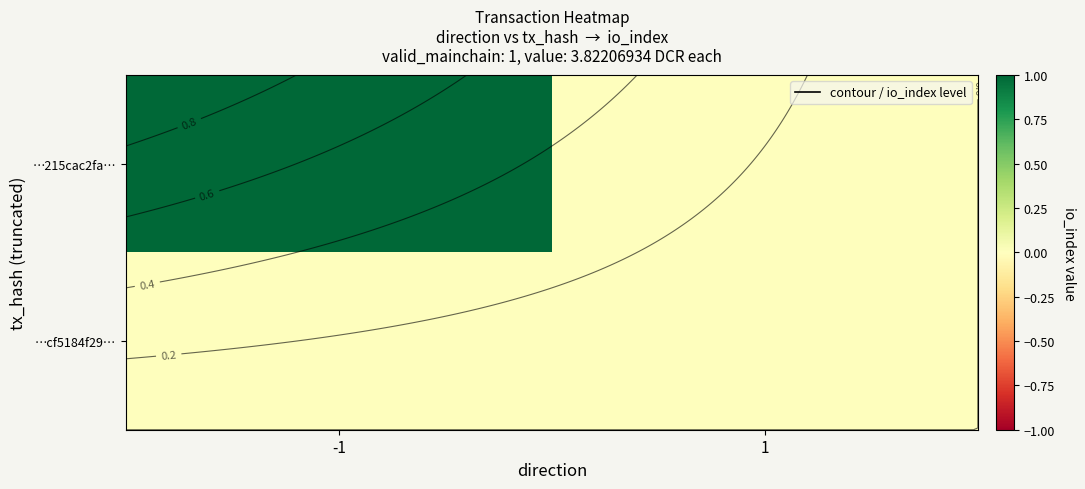

At -1, list the series in order from largest to smallest.

…215cac2fa…, …cf5184f29…